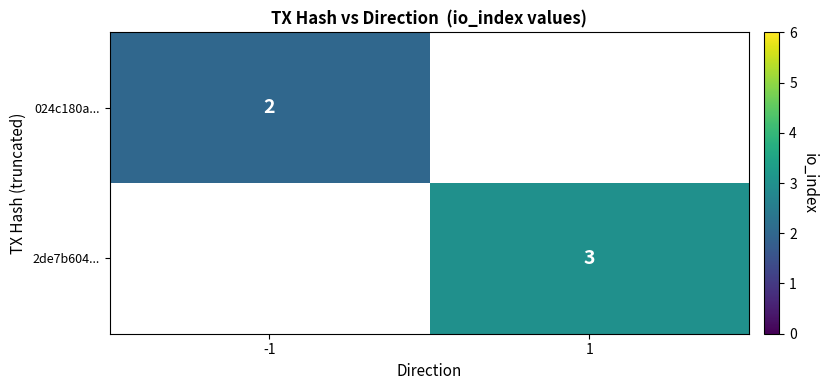

How many distinct data groups are displayed?

2